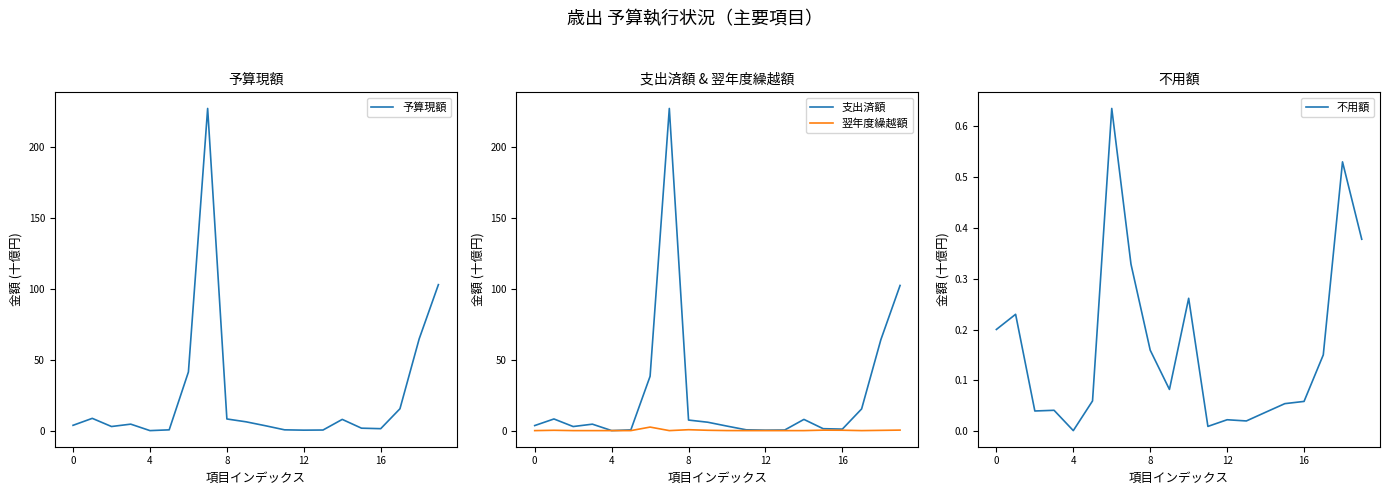

The 不用額 series shows 0.0 at 13. True or false?

False